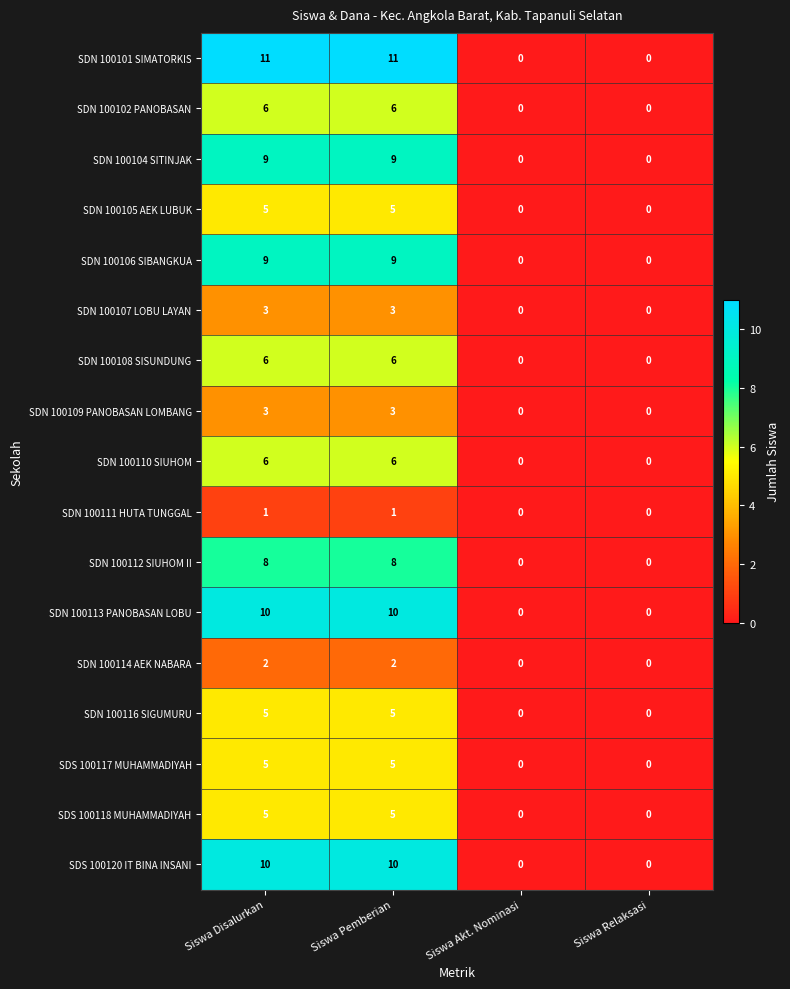

Which series has the widest spread of values?

SDN 100101 SIMATORKIS